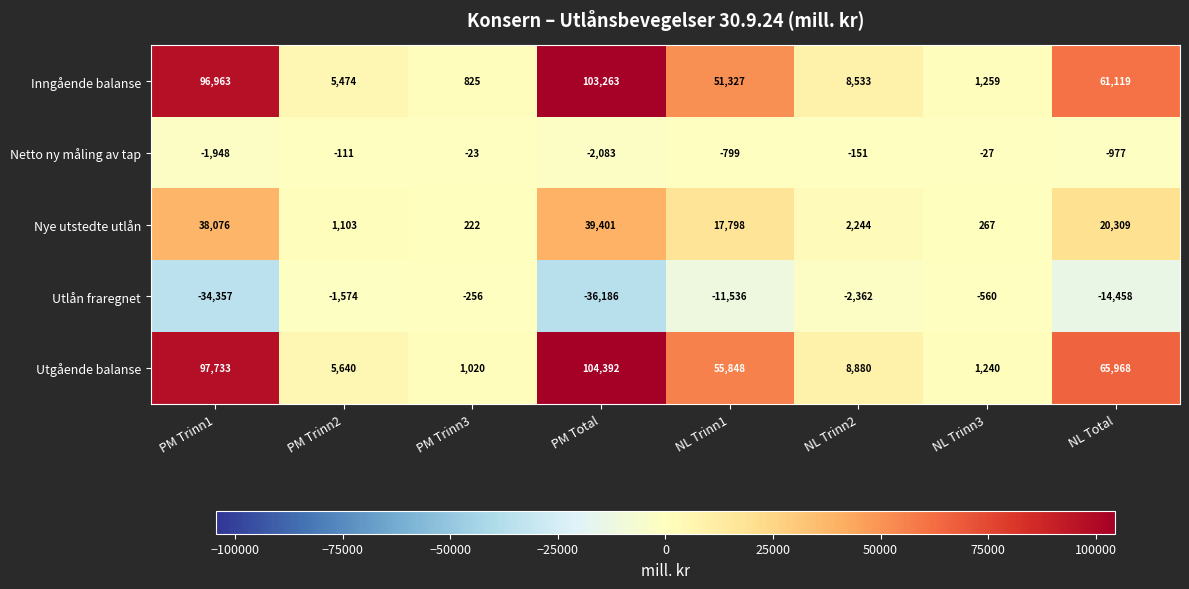

What is the minimum value shown in the chart?

-36186